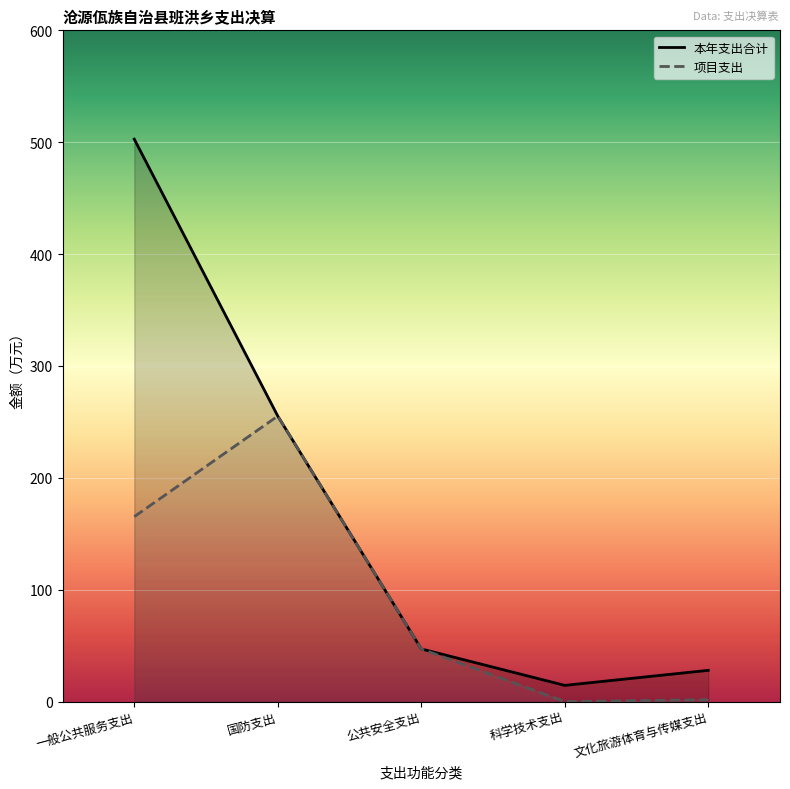

Count the number of categories in the chart.

5